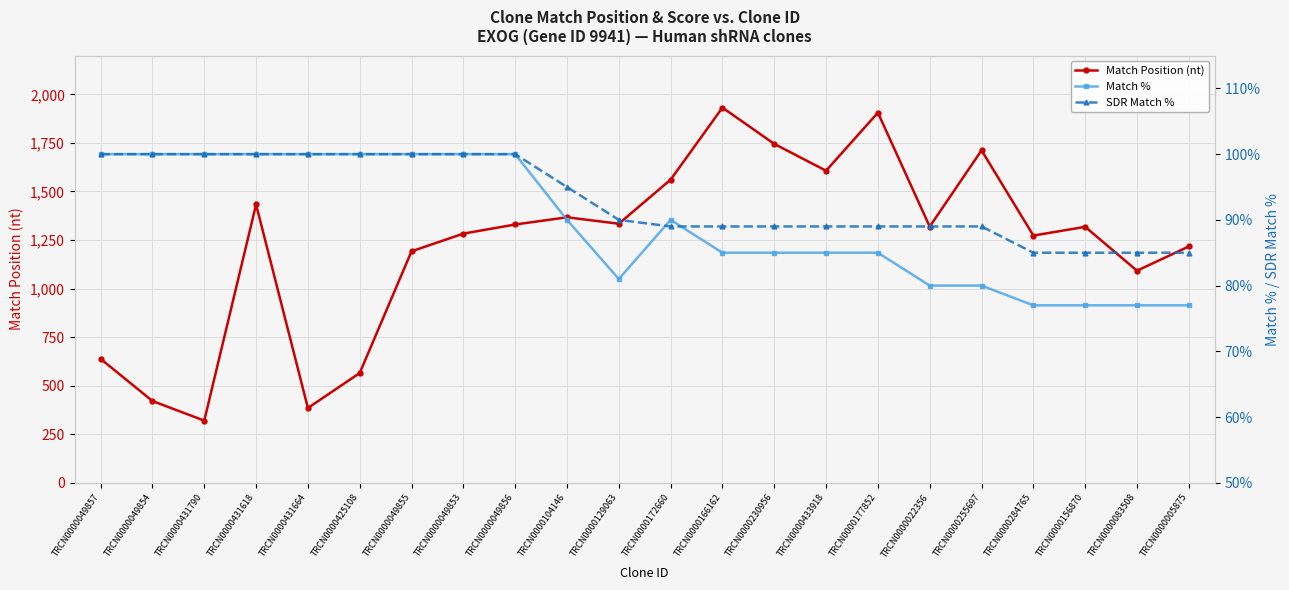

Reading right to left, what are all the values shown in this chart?

Match Position (nt): TRCN0000005875=1217	TRCN0000083508=1092	TRCN0000156870=1318	TRCN0000284765=1273	TRCN0000255697=1712	TRCN0000022356=1319	TRCN0000177852=1906	TRCN0000433918=1607	TRCN0000230956=1745	TRCN0000166162=1932	TRCN0000172660=1561	TRCN0000129063=1334	TRCN0000104146=1367	TRCN0000049856=1330	TRCN0000049853=1283	TRCN0000049855=1192	TRCN0000425108=565	TRCN0000431664=385	TRCN0000431618=1433	TRCN0000431790=320	TRCN0000049854=421	TRCN0000049857=638
Match %: TRCN0000005875=77	TRCN0000083508=77	TRCN0000156870=77	TRCN0000284765=77	TRCN0000255697=80	TRCN0000022356=80	TRCN0000177852=85	TRCN0000433918=85	TRCN0000230956=85	TRCN0000166162=85	TRCN0000172660=90	TRCN0000129063=81	TRCN0000104146=90	TRCN0000049856=100	TRCN0000049853=100	TRCN0000049855=100	TRCN0000425108=100	TRCN0000431664=100	TRCN0000431618=100	TRCN0000431790=100	TRCN0000049854=100	TRCN0000049857=100
SDR Match %: TRCN0000005875=85	TRCN0000083508=85	TRCN0000156870=85	TRCN0000284765=85	TRCN0000255697=89	TRCN0000022356=89	TRCN0000177852=89	TRCN0000433918=89	TRCN0000230956=89	TRCN0000166162=89	TRCN0000172660=89	TRCN0000129063=90	TRCN0000104146=95	TRCN0000049856=100	TRCN0000049853=100	TRCN0000049855=100	TRCN0000425108=100	TRCN0000431664=100	TRCN0000431618=100	TRCN0000431790=100	TRCN0000049854=100	TRCN0000049857=100